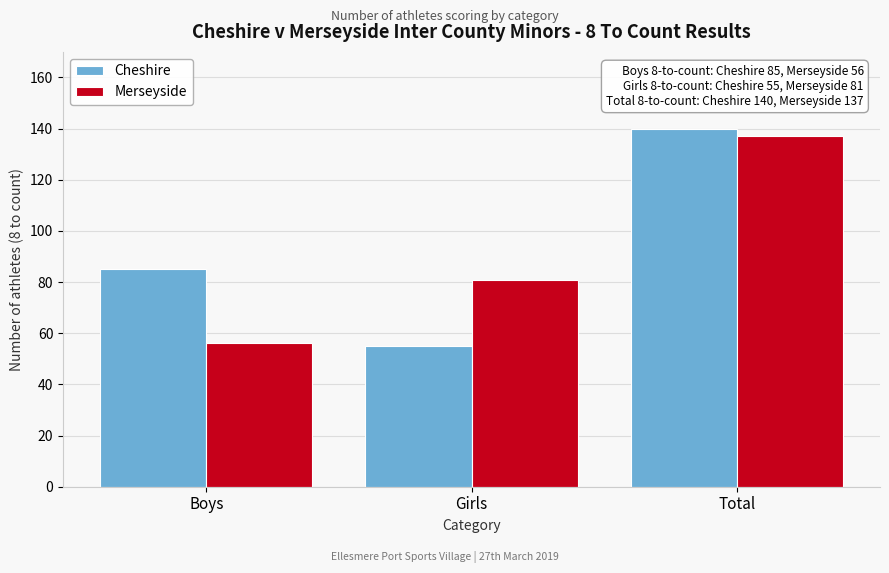

Reading left to right, list all the values displayed in this chart.

Cheshire: Boys=85	Girls=55	Total=140
Merseyside: Boys=56	Girls=81	Total=137